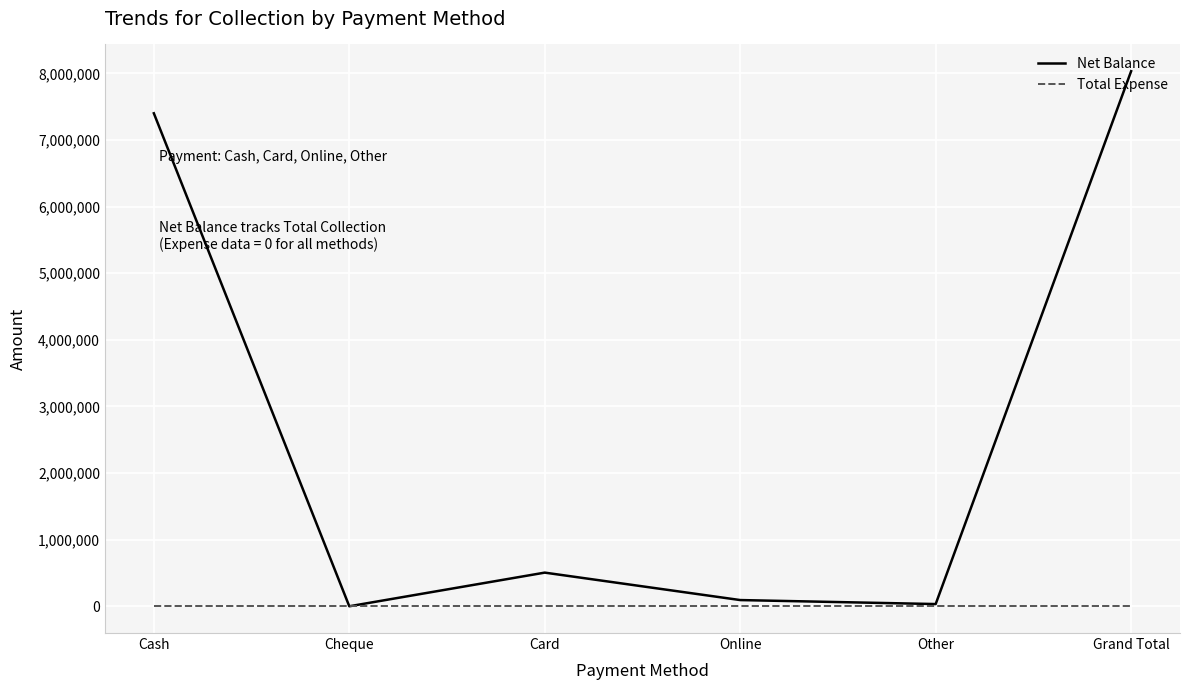

Which series has the largest total across all categories?

Net Balance